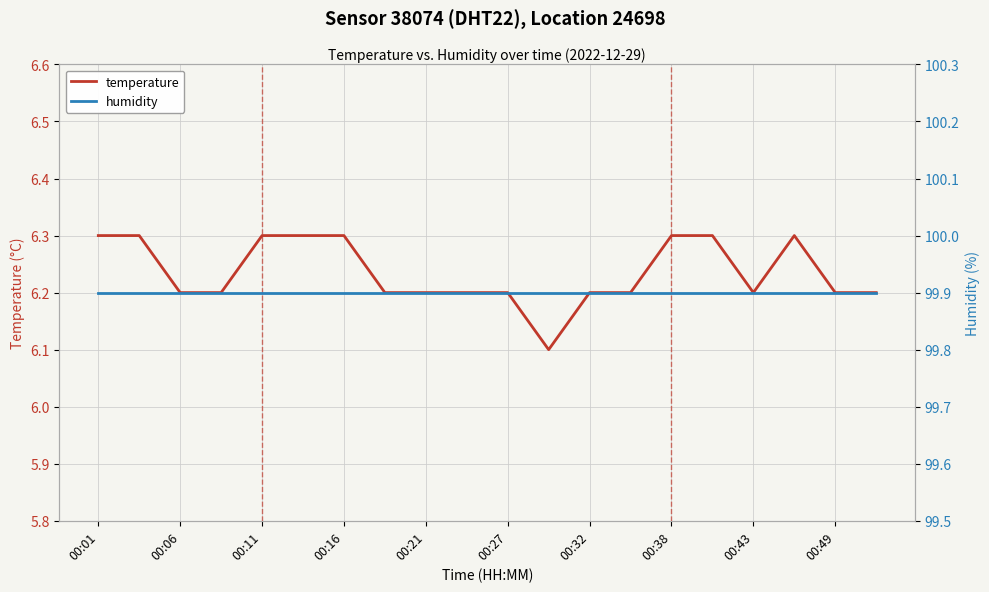

Does the chart display data point markers on the line(s)?

No